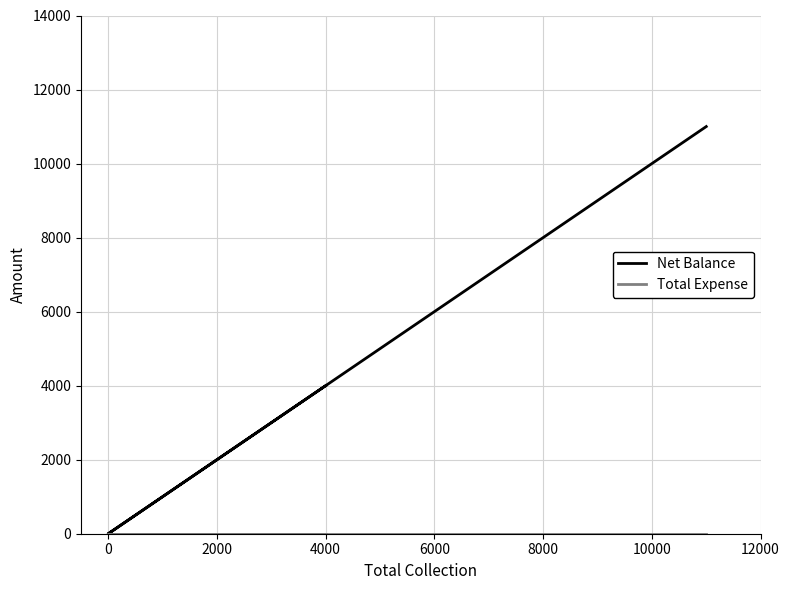

True or false: Net Balance and Total Expense intersect in this chart.

False